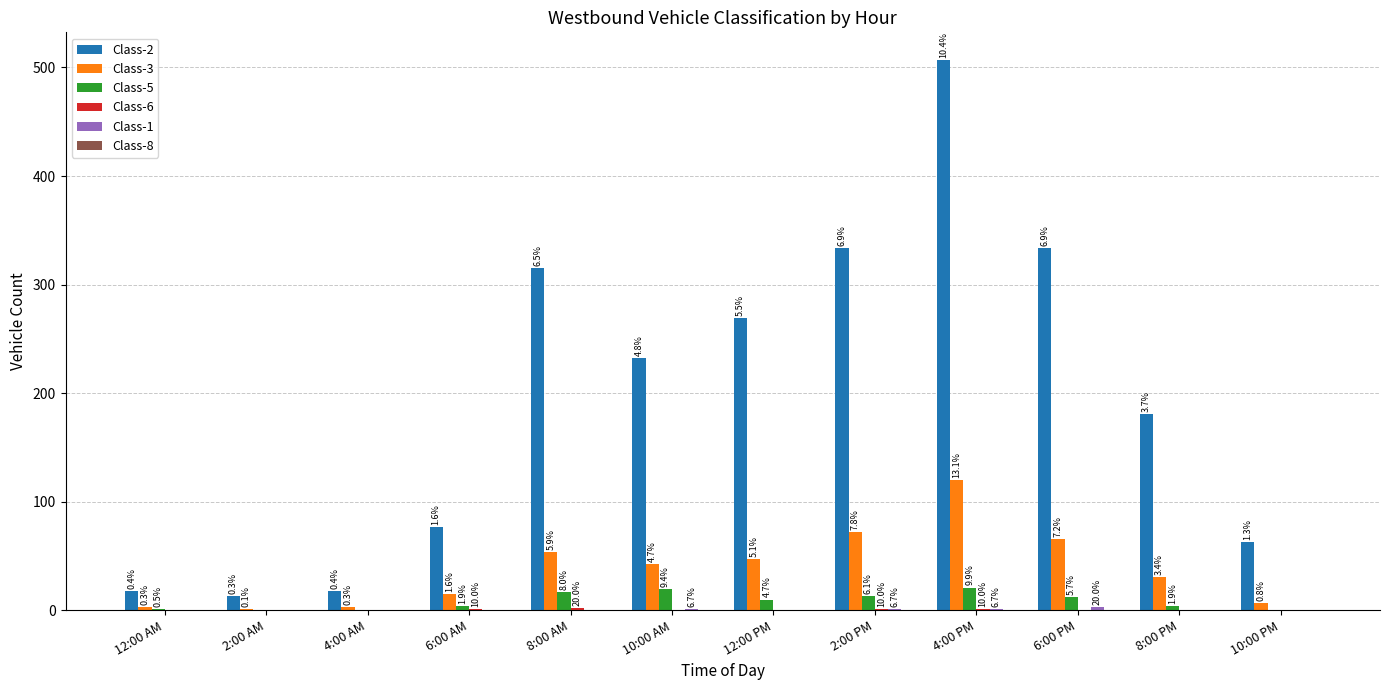

What is the label of the 1st bar from the right?

10:00 PM